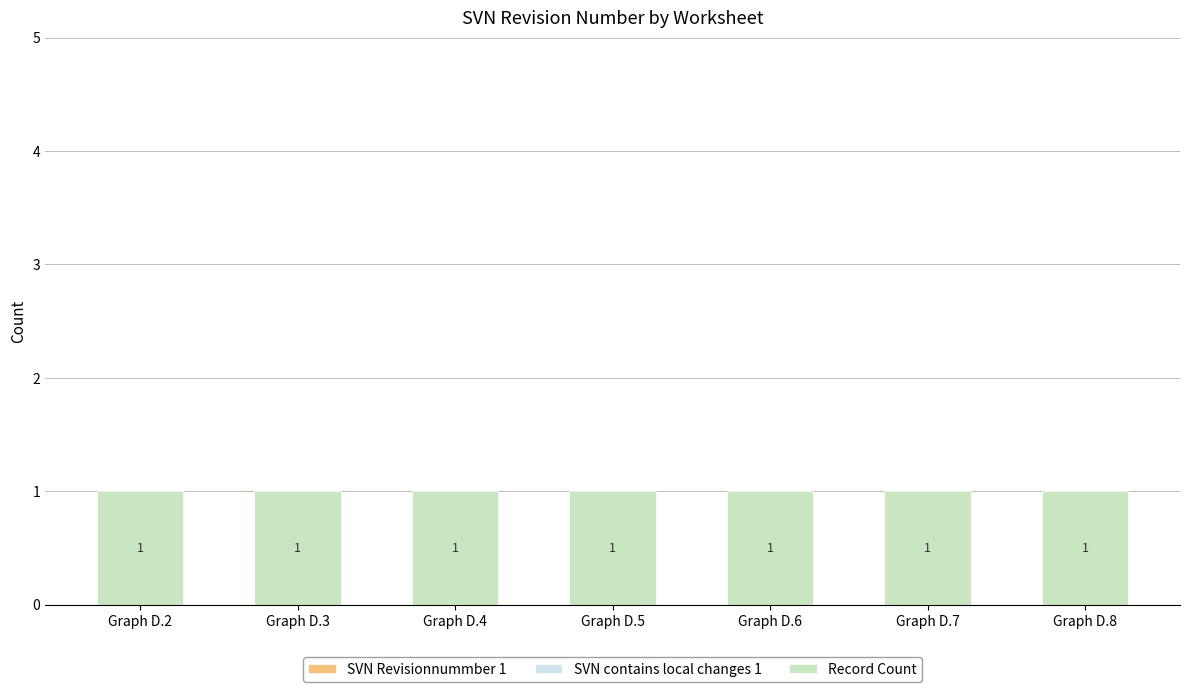

At Graph D.3, list the series in order from largest to smallest.

Record Count, SVN Revisionnummber 1, SVN contains local changes 1